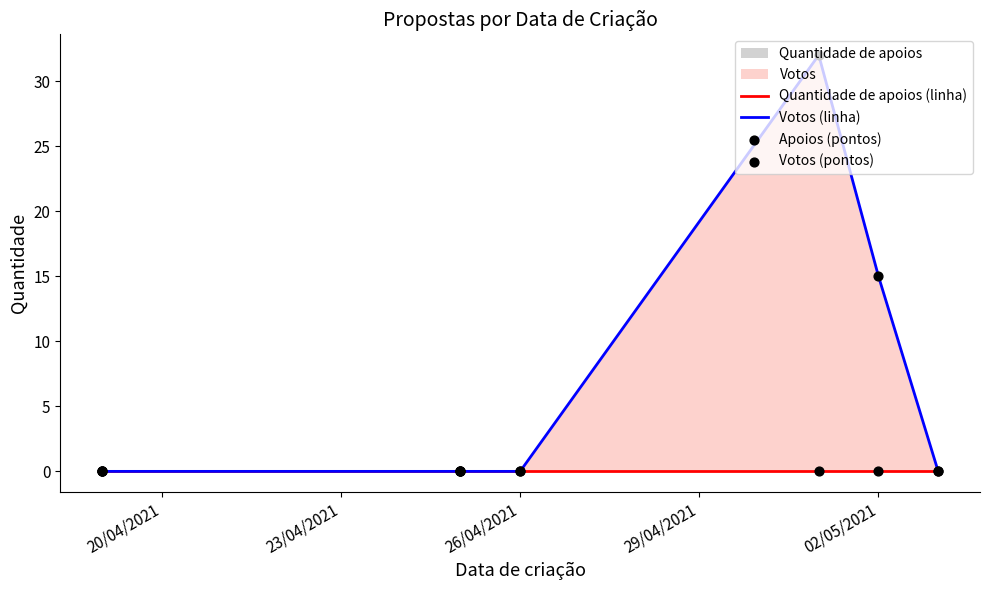

Which series has the largest total across all categories?

Votos (linha)